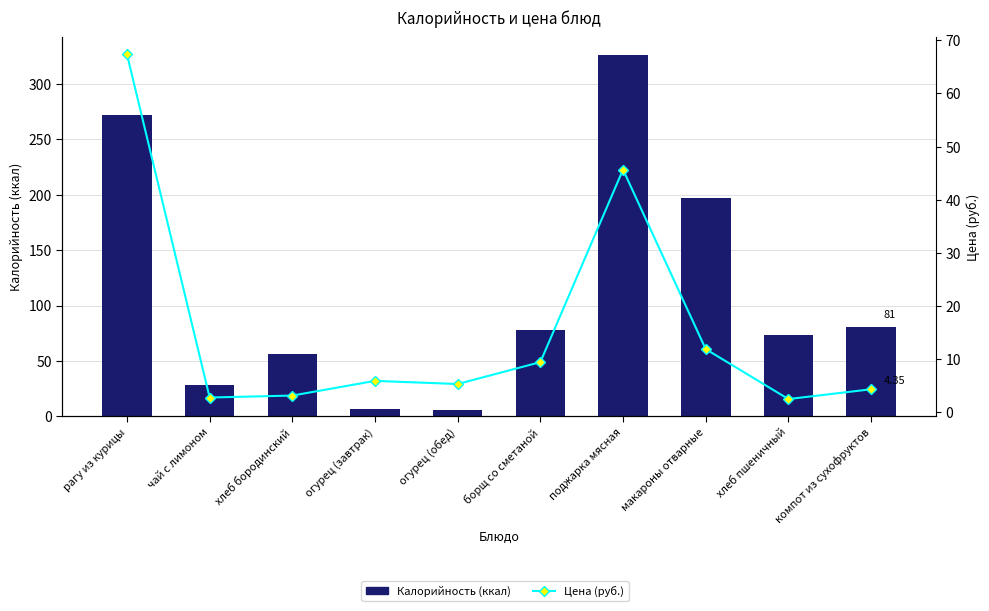

At which category is the sum across all series the highest?

поджарка мясная